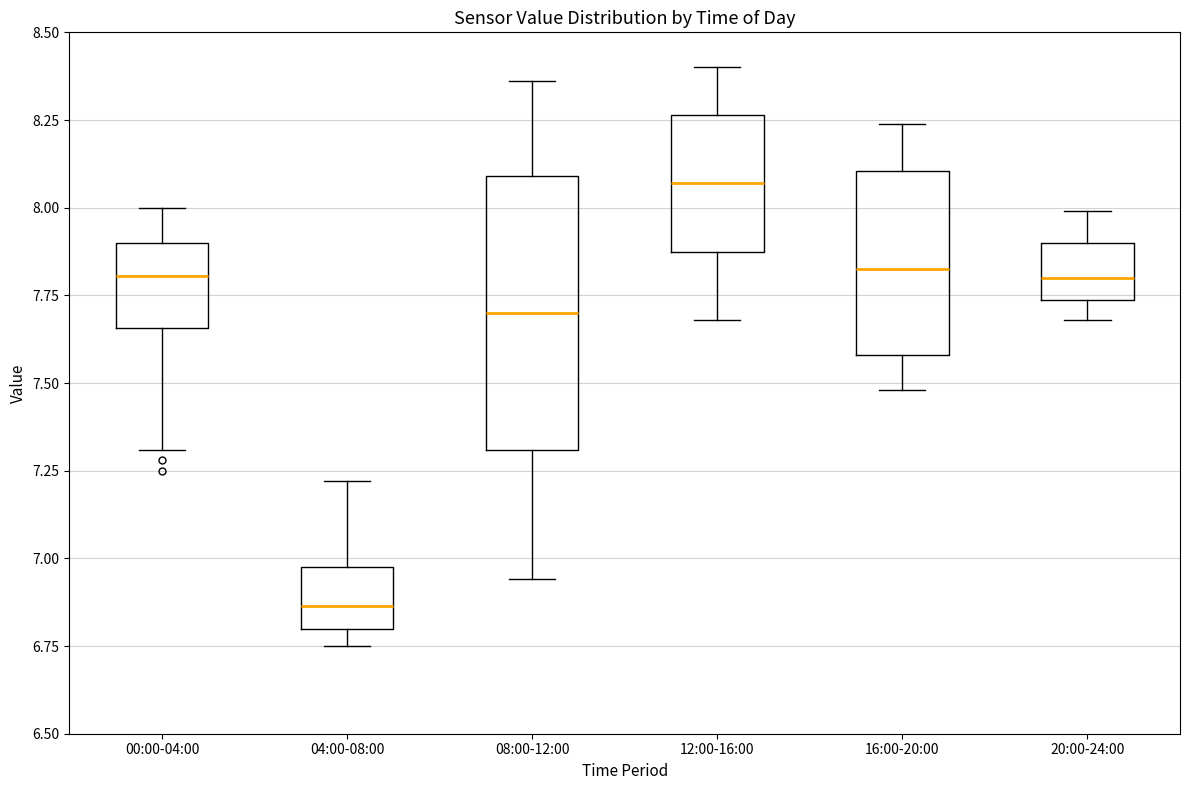

Which box is the tallest, from its lower edge to its upper edge?

08:00-12:00